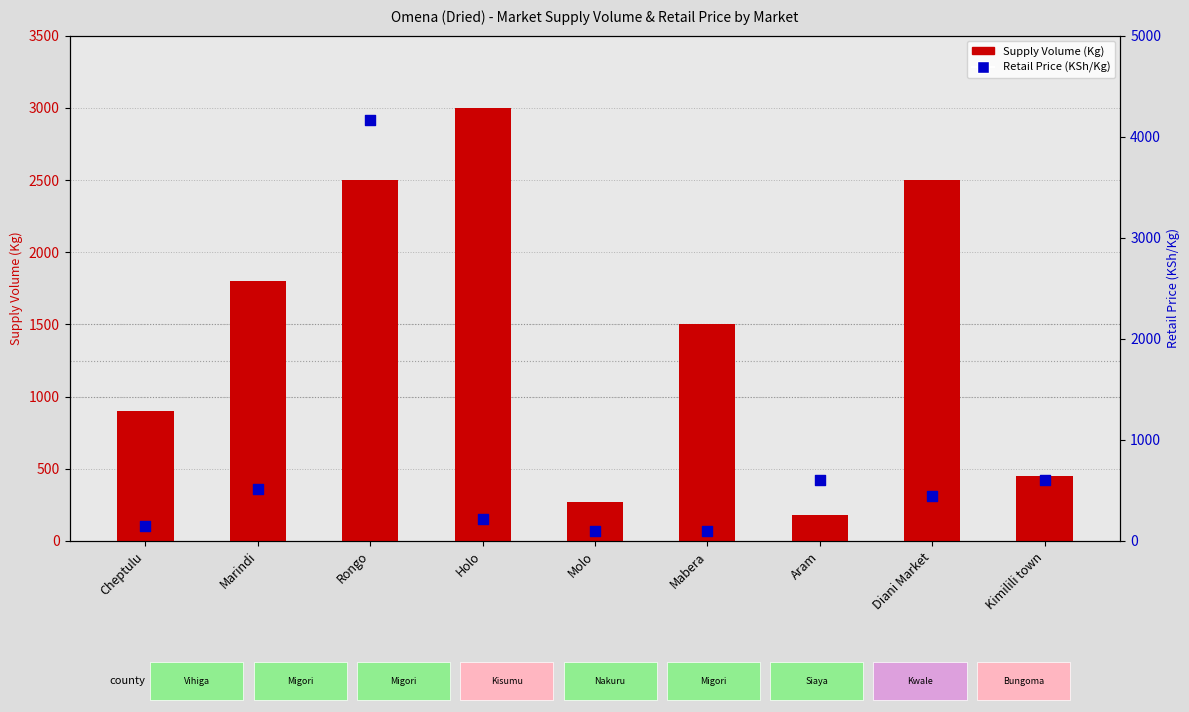

At how many categories does at least one series exceed 3083?

1